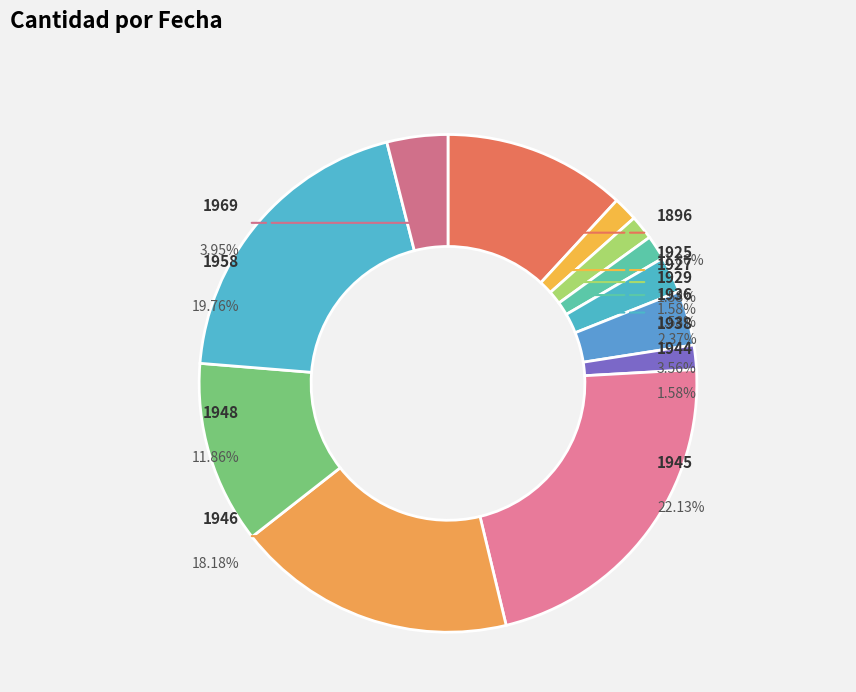

To the nearest percent, what is the difference between the largest and smallest slice percentages?

21%